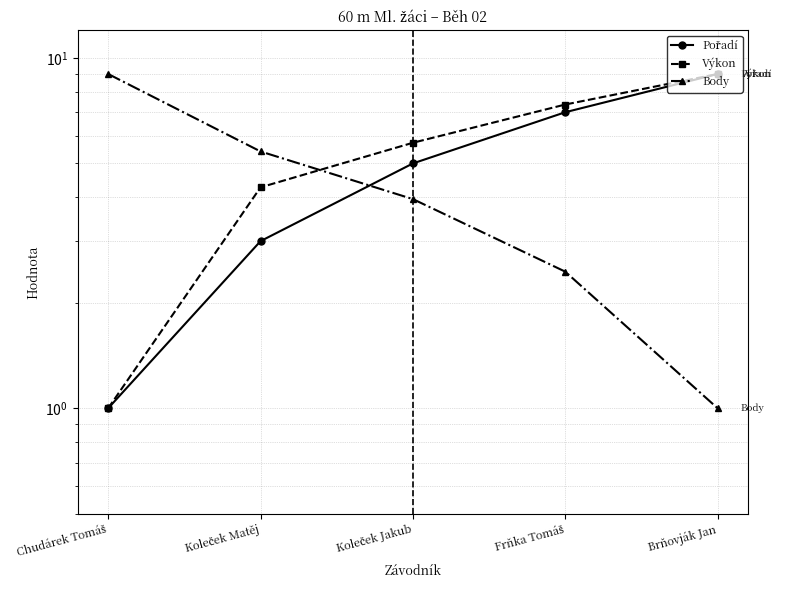

What is the label of the 5th point from the right?

Chudárek Tomáš